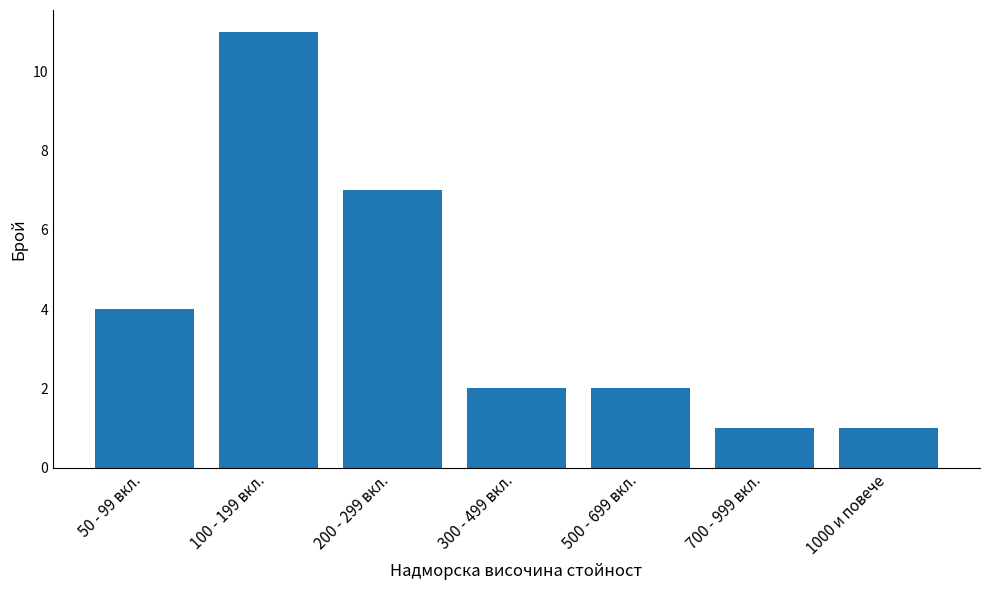

Which category has the highest value across all series?

100 - 199 вкл.